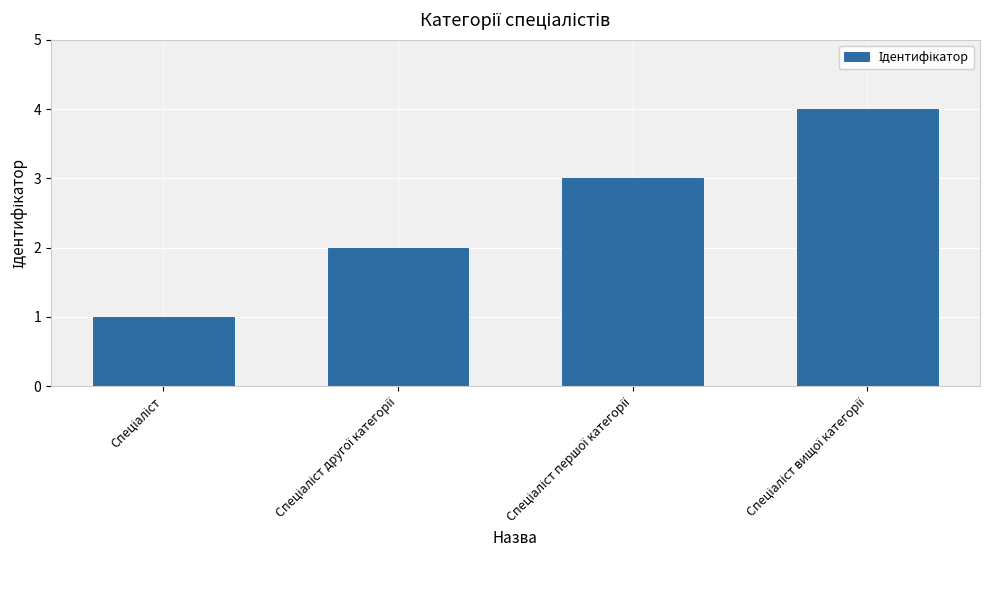

How many bars are there in total?

4